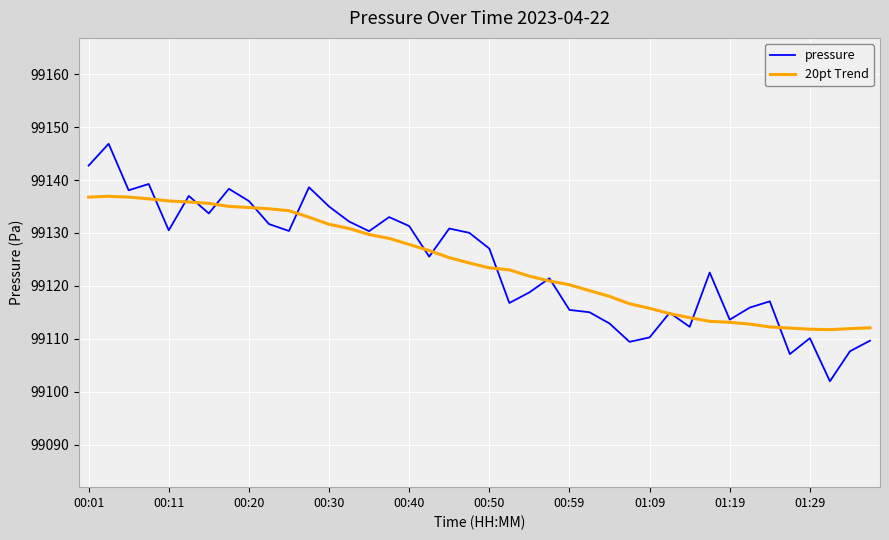

Rank the series by their maximum value, from lowest to highest.

20pt Trend, pressure